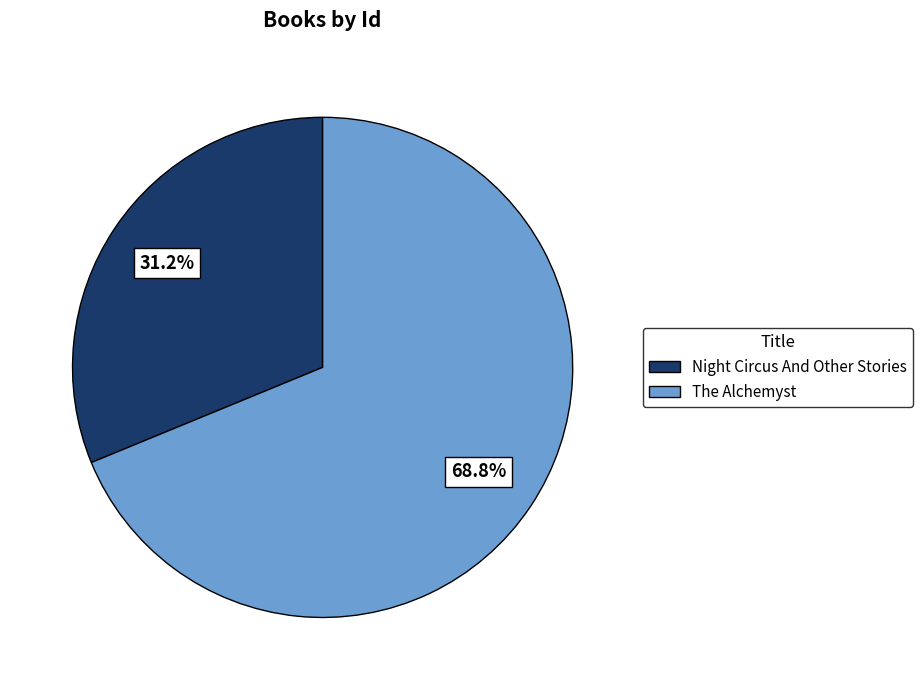

Which category accounts for the majority?

The Alchemyst